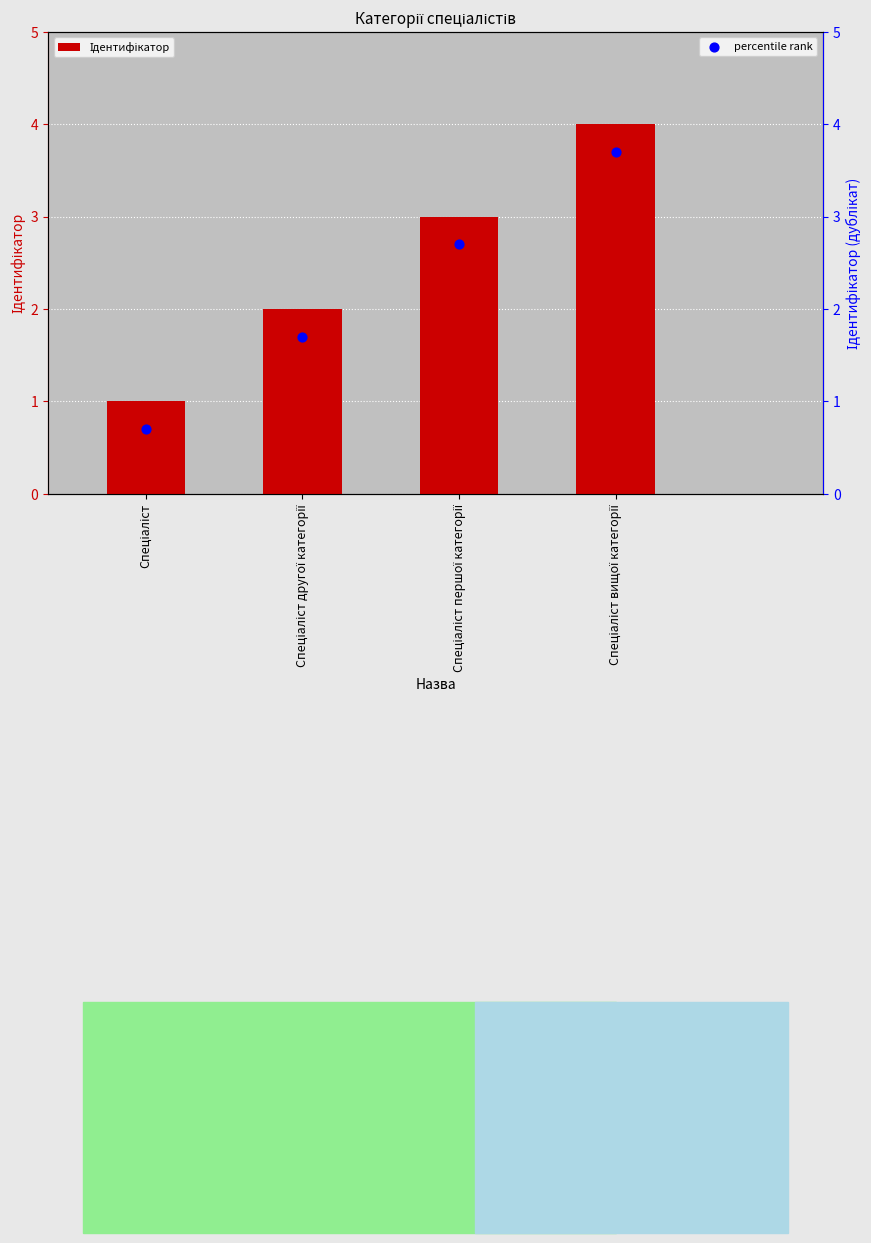

Which series reaches the minimum Y coordinate?

percentile rank